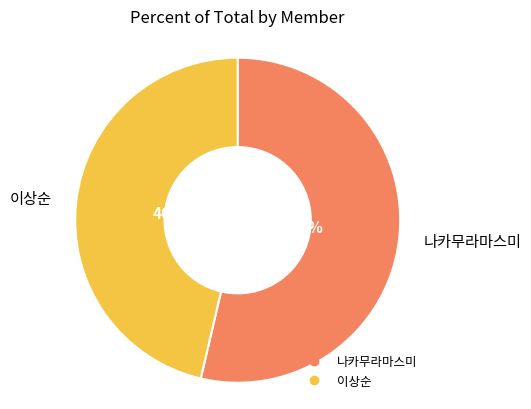

How many slices are in this pie chart?

2